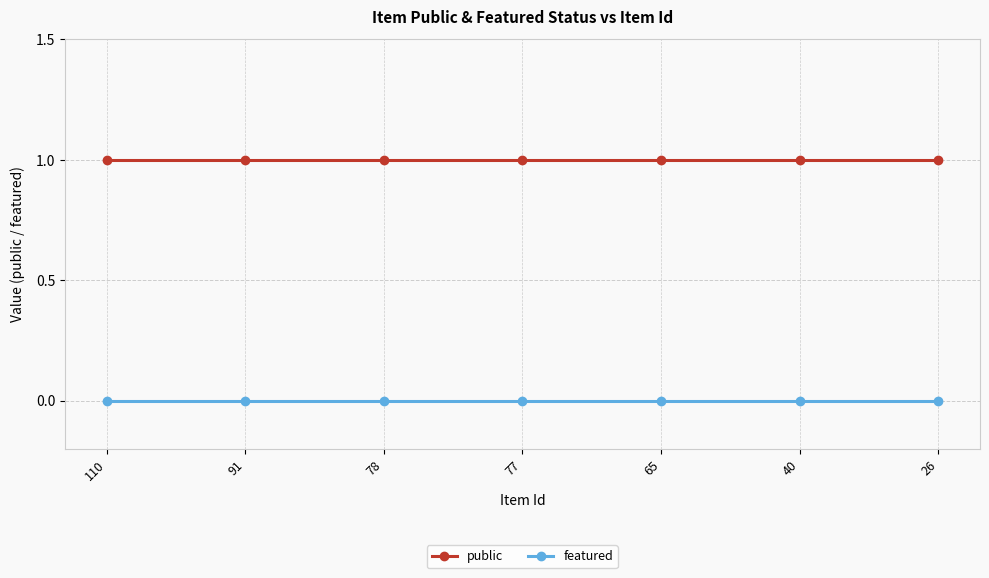

True or false: featured and public cross at least once.

False